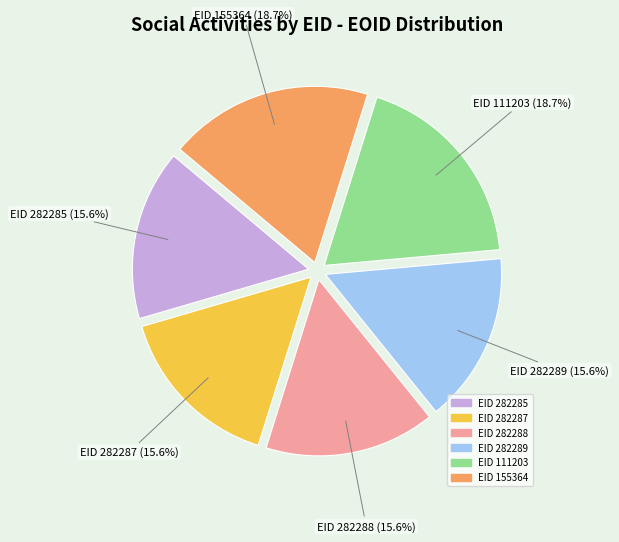

To the nearest percent, what is the average slice percentage?

17%